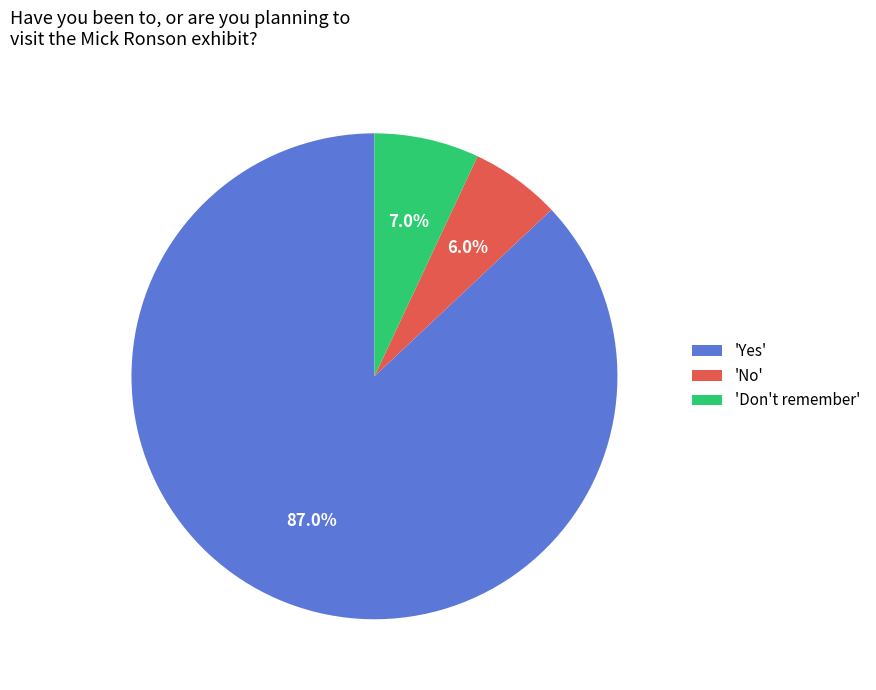

What is the ratio of the value at 'No' to the value at 'Don't remember'?

0.9